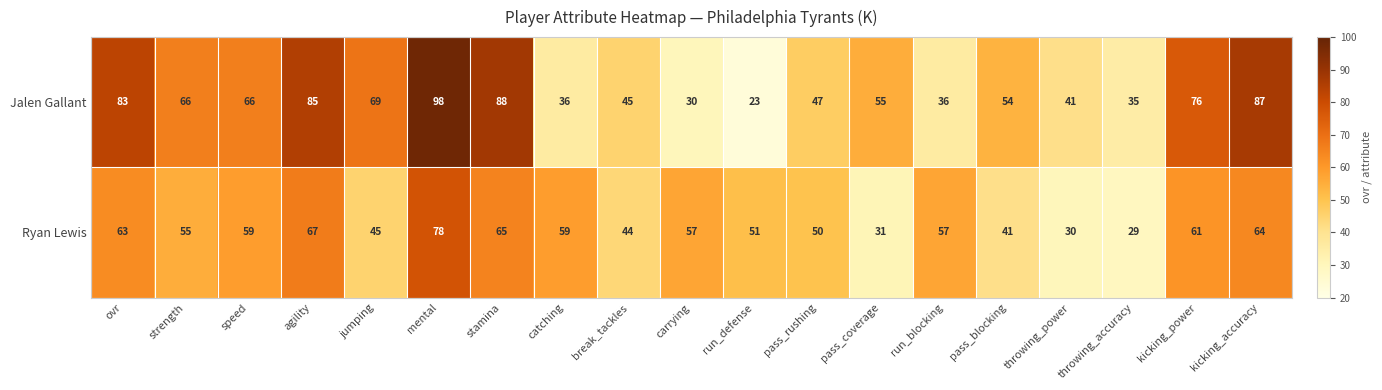

What is the sum of all Jalen Gallant values?

1120